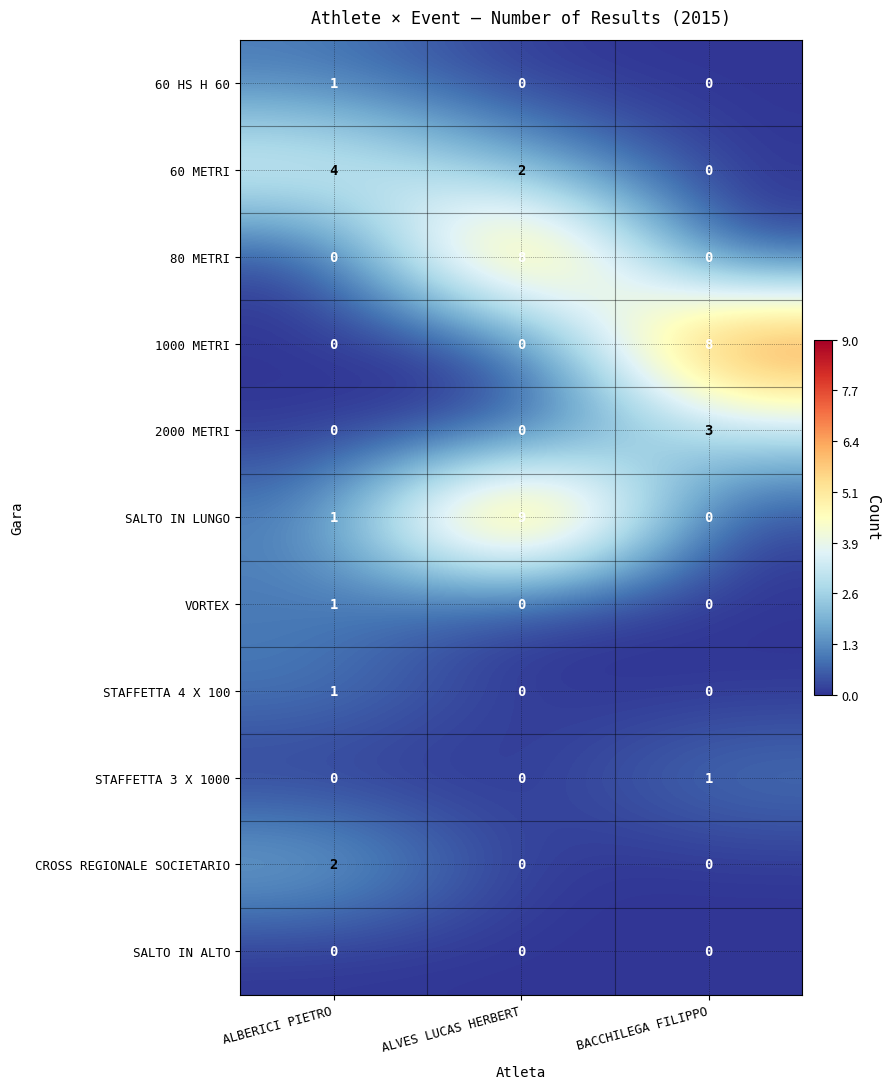

Count the 1000 METRI values in the range 0 to 8.

3